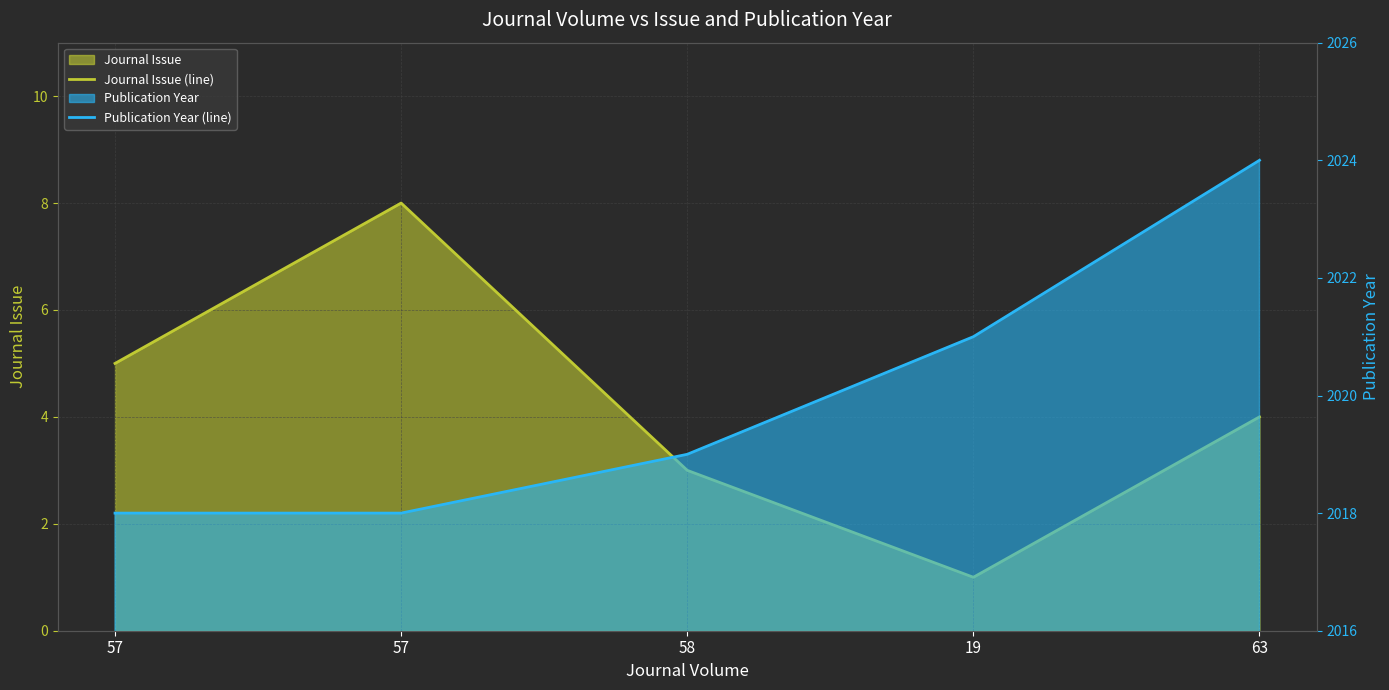

True or false: Journal Issue (line) has more than 2 interior local peaks.

False